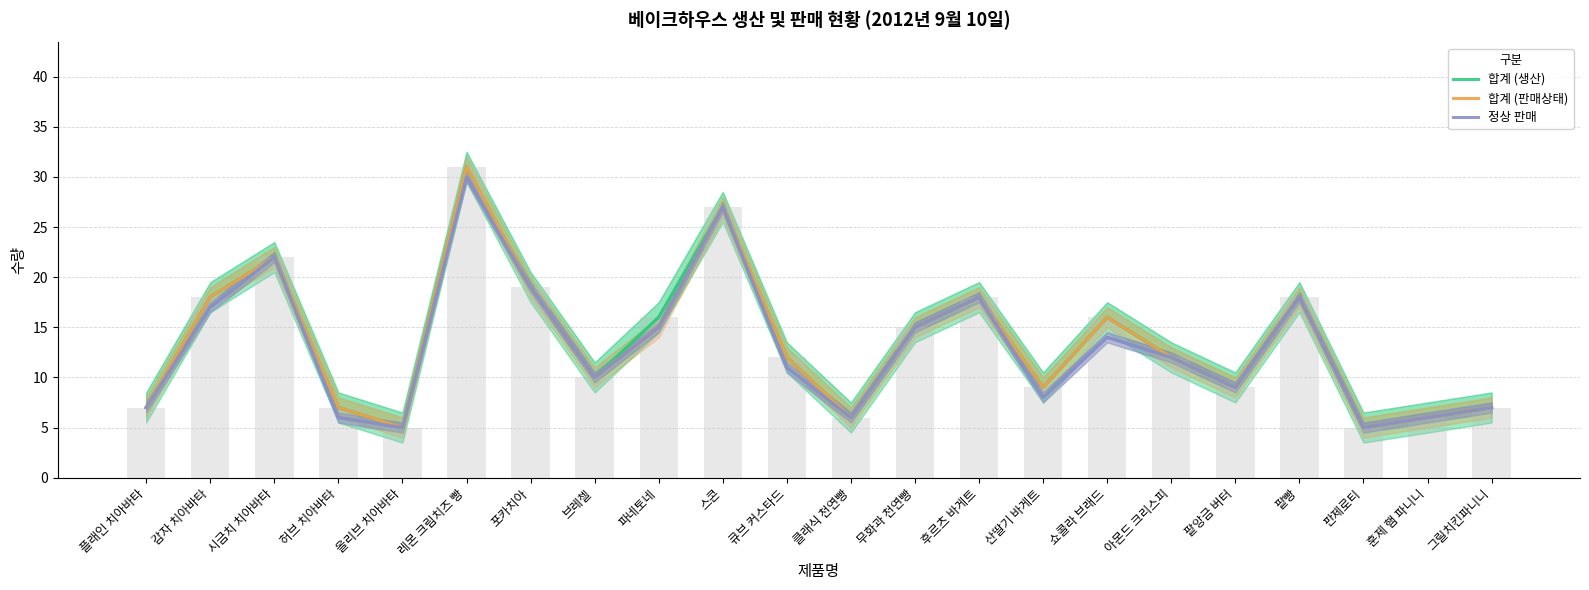

List the labels in order of 합계 (생산) value, smallest first.

올리브 치아바타, 판제로티, 클래식 천연빵, 훈제 햄 파니니, 플래인 치아바타, 허브 치아바타, 그릴치킨파니니, 산딸기 바게트, 팥앙금 버터, 브레첼, 큐브 커스타드, 아몬드 크리스피, 무화과 천연빵, 파네토네, 쇼콜라 브래드, 감자 치아바타, 후르츠 바게트, 팥빵, 포카치아, 시금치 치아바타, 스콘, 레몬 크림치즈 빵